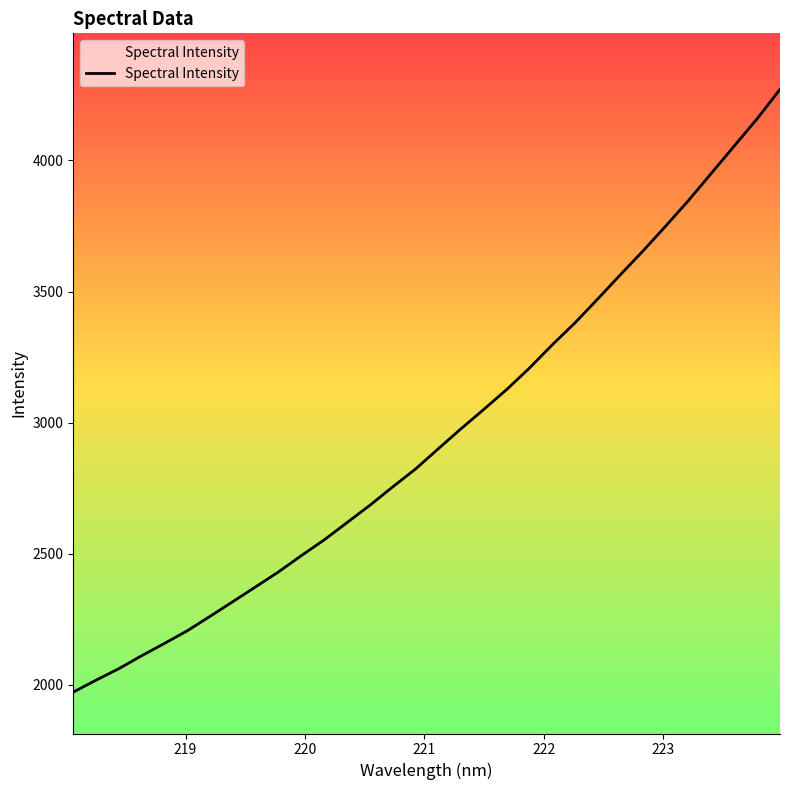

What is the difference between the maximum and second lowest values?

2252.6